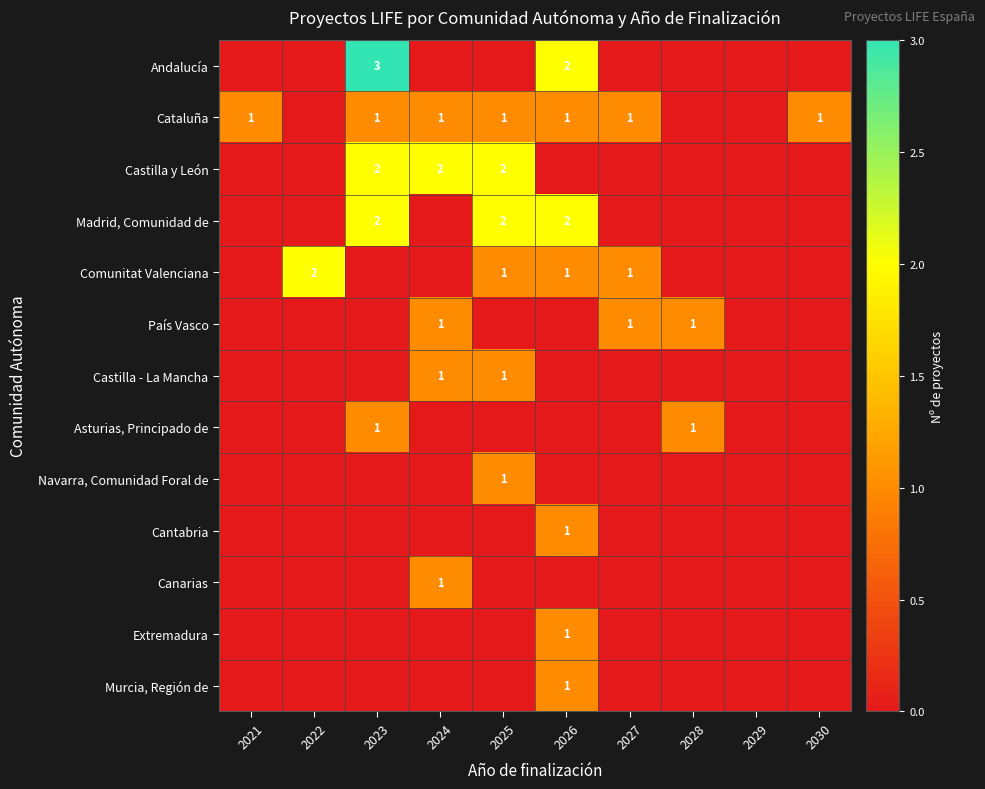

The value of Castilla - La Mancha at 2025 is 1. True or false?

True